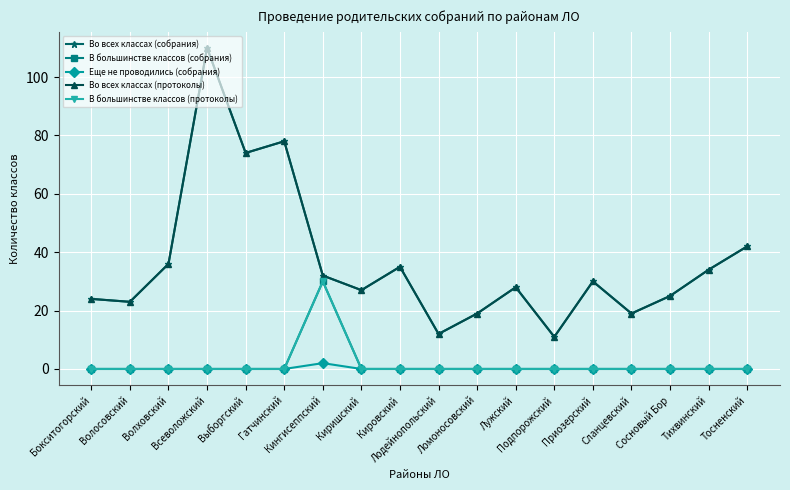

What is the spread (max minus min) of values at Киришский?

27